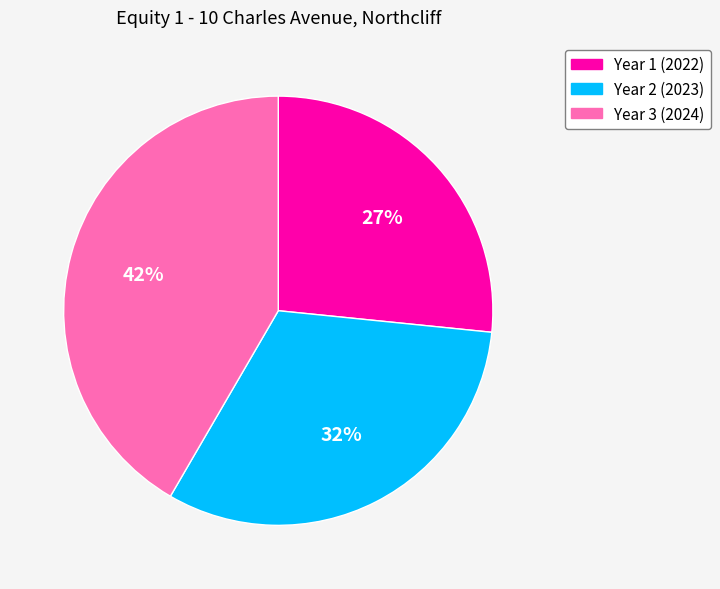

True or false: Year 1 (2022) accounts for 27% of the total.

True